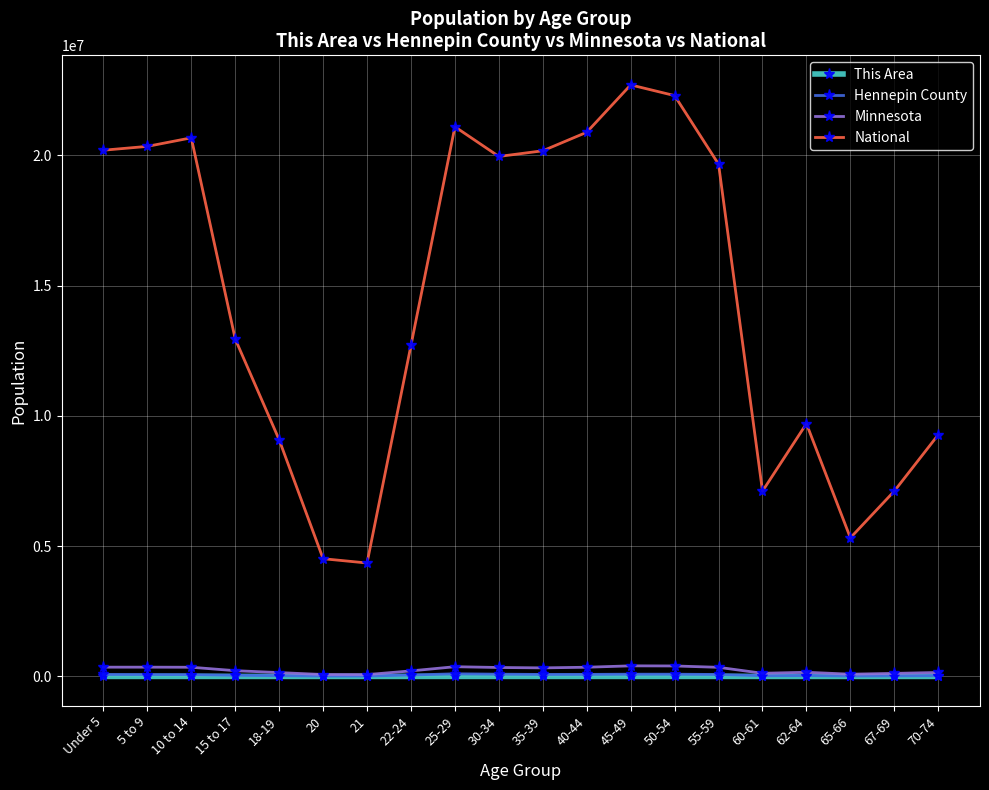

Read the Hennepin County value at 21.

15335